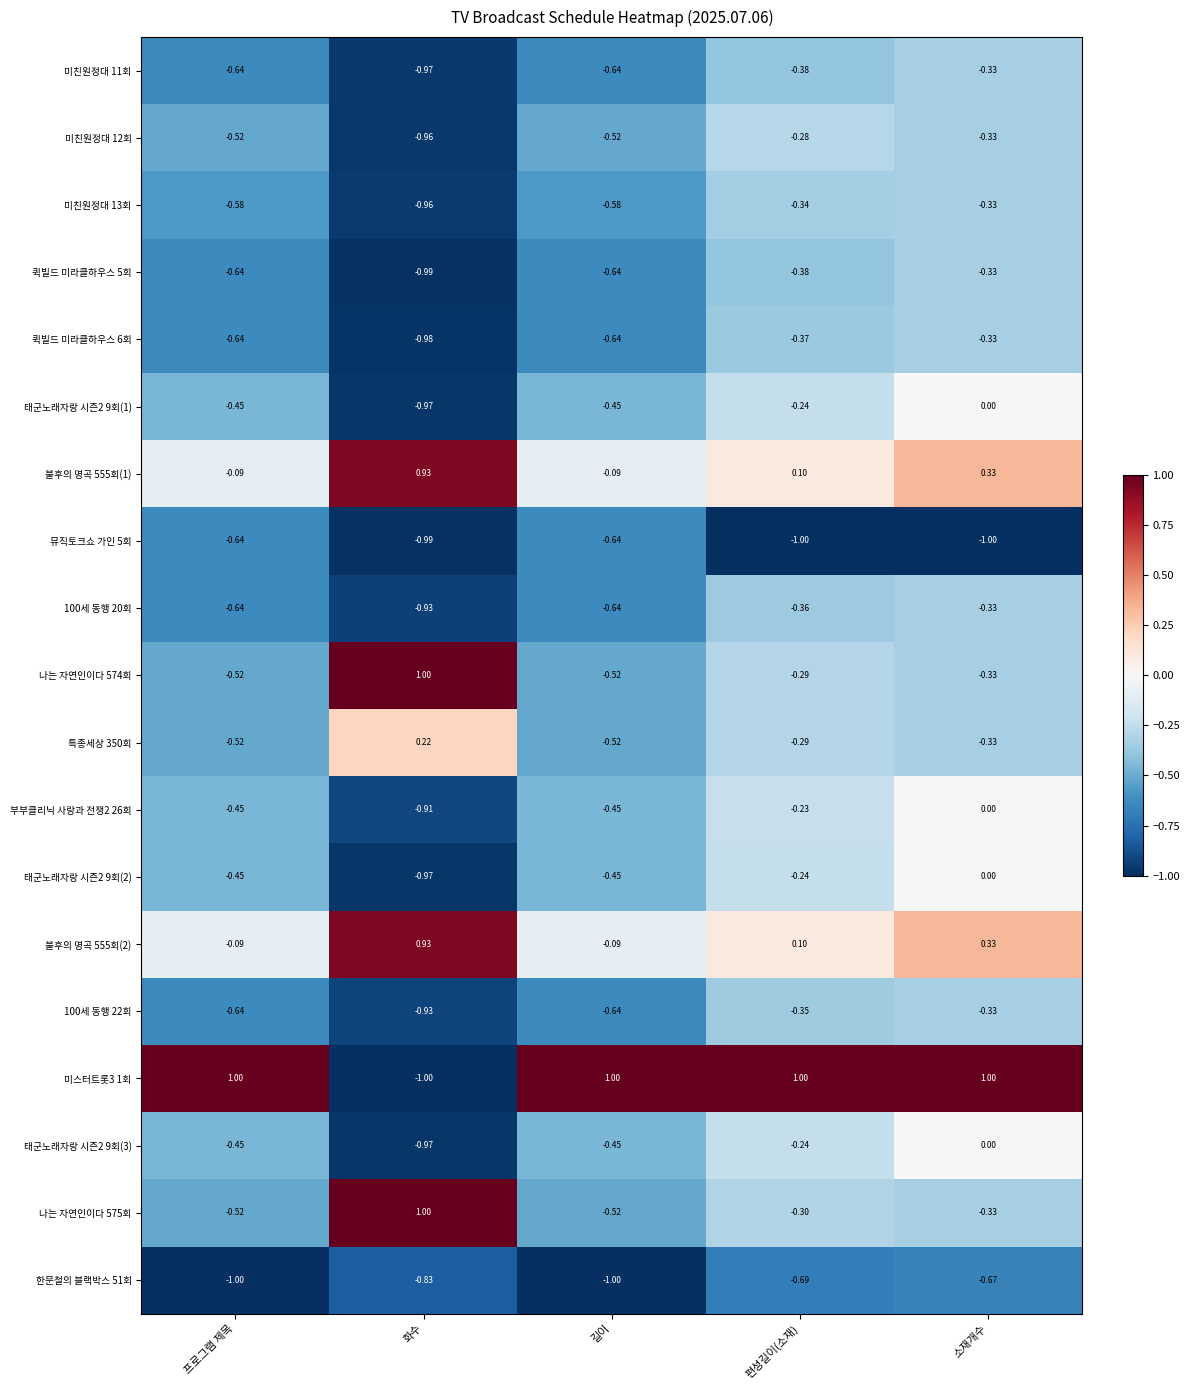

At which category is the sum across all series the highest?

소재개수